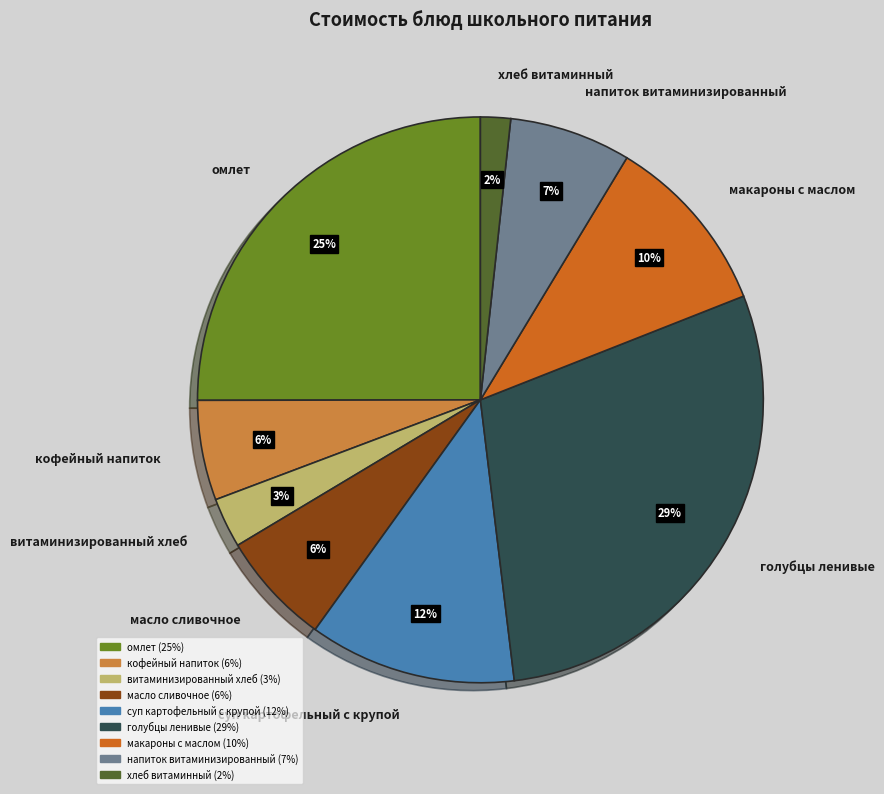

Is there a majority slice in this chart?

No